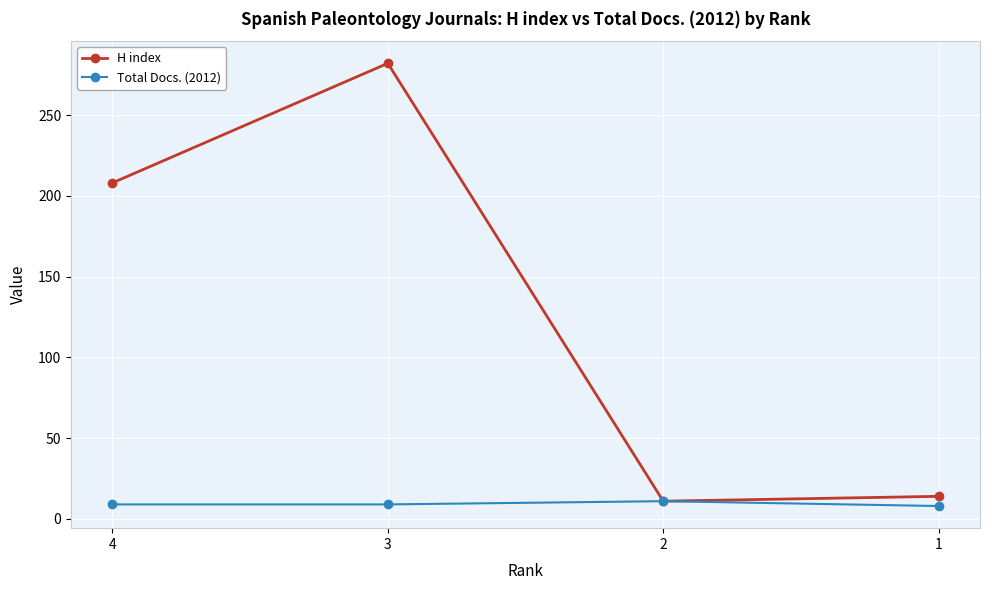

What is the difference between the H index values at 1 and 4?

194